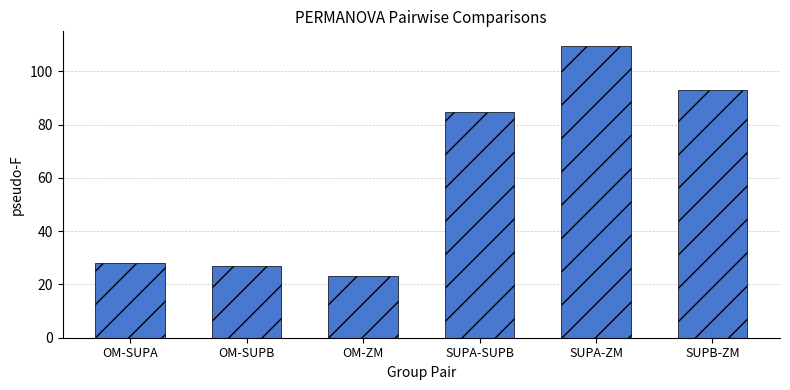

The value at OM-SUPA is 28.2. True or false?

True